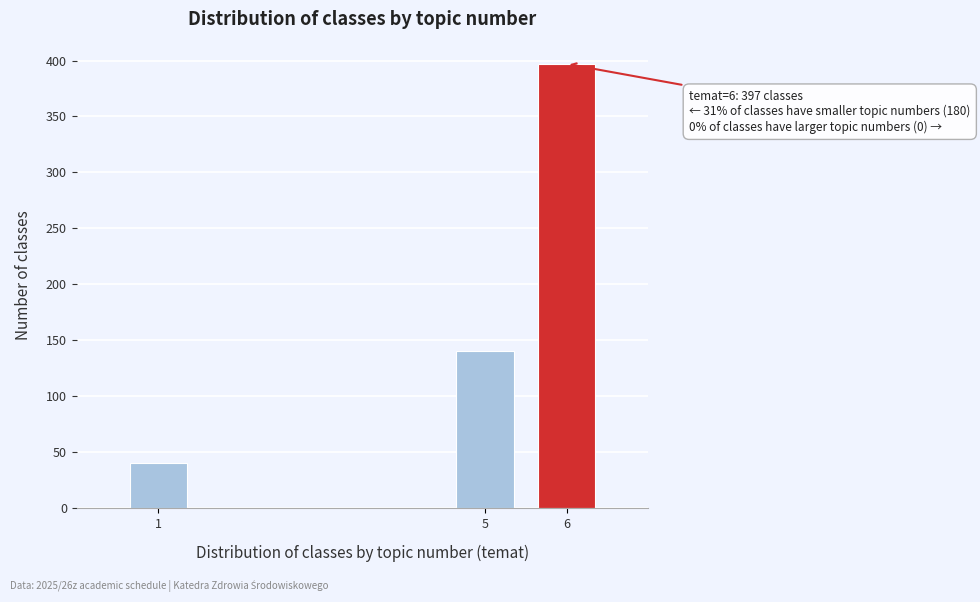

Reading left to right, extract all data points from this chart.

1=40	5=140	6=397